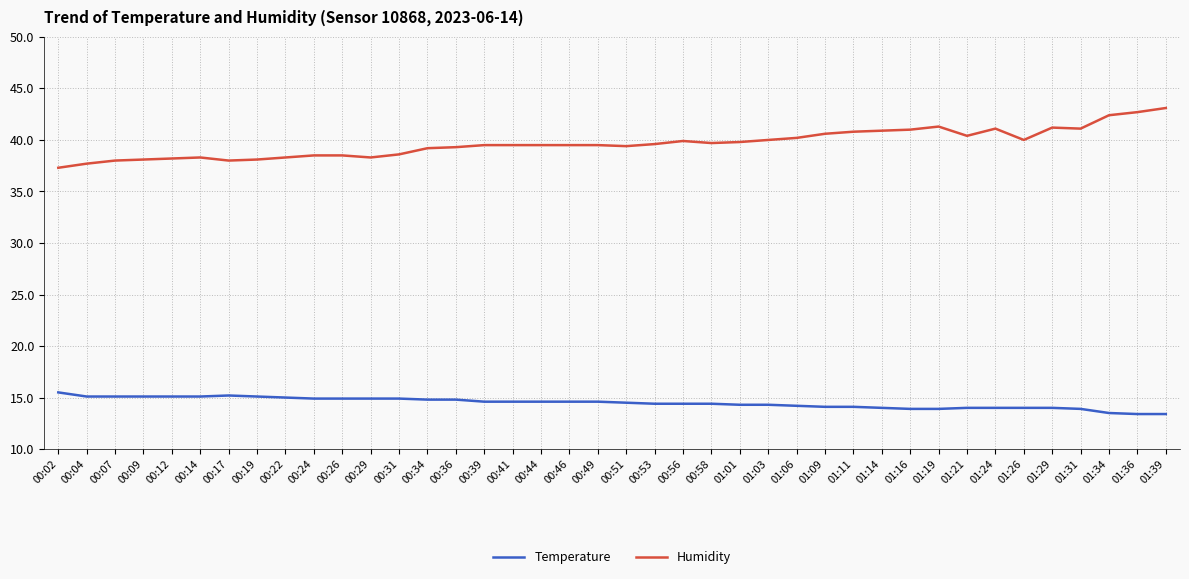

What is the difference between the maximum and minimum values in the Humidity series?

5.8